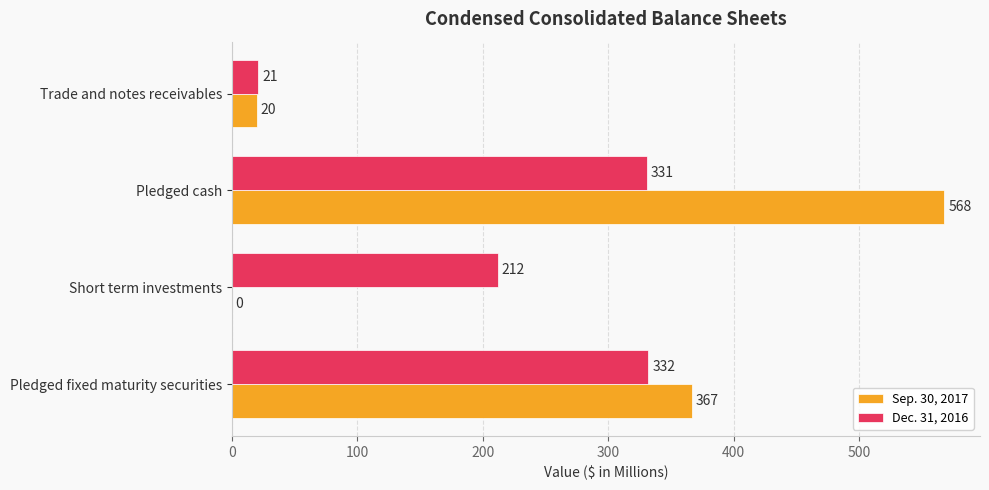

Between Pledged fixed maturity securities and Pledged cash, which series saw the biggest shift?

Sep. 30, 2017